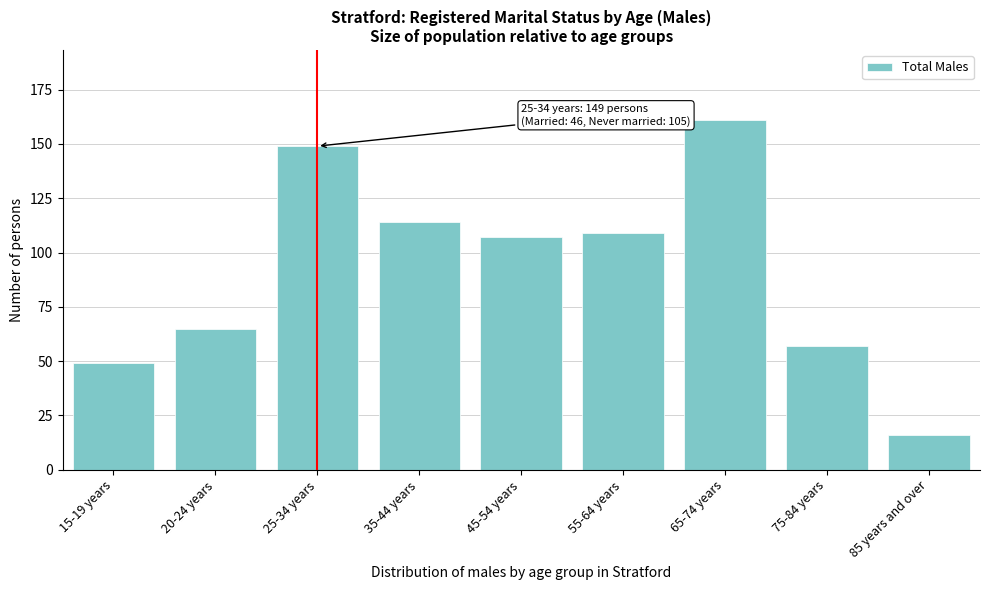

Reading left to right, transcribe all the data shown in this chart.

49	65	149	114	107	109	161	57	16